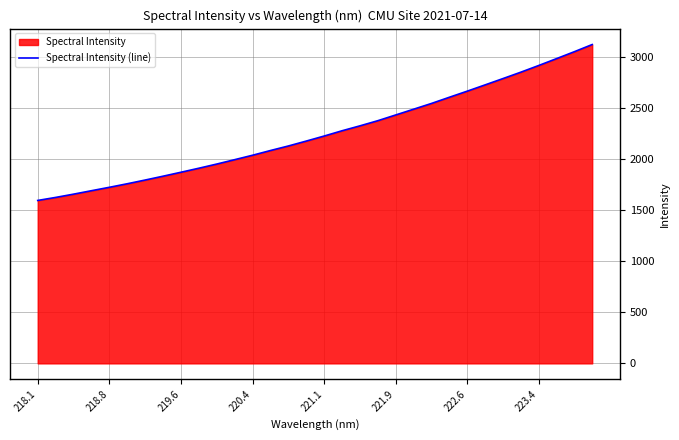

Is it true that the value at 218.8 is 631.5?

False